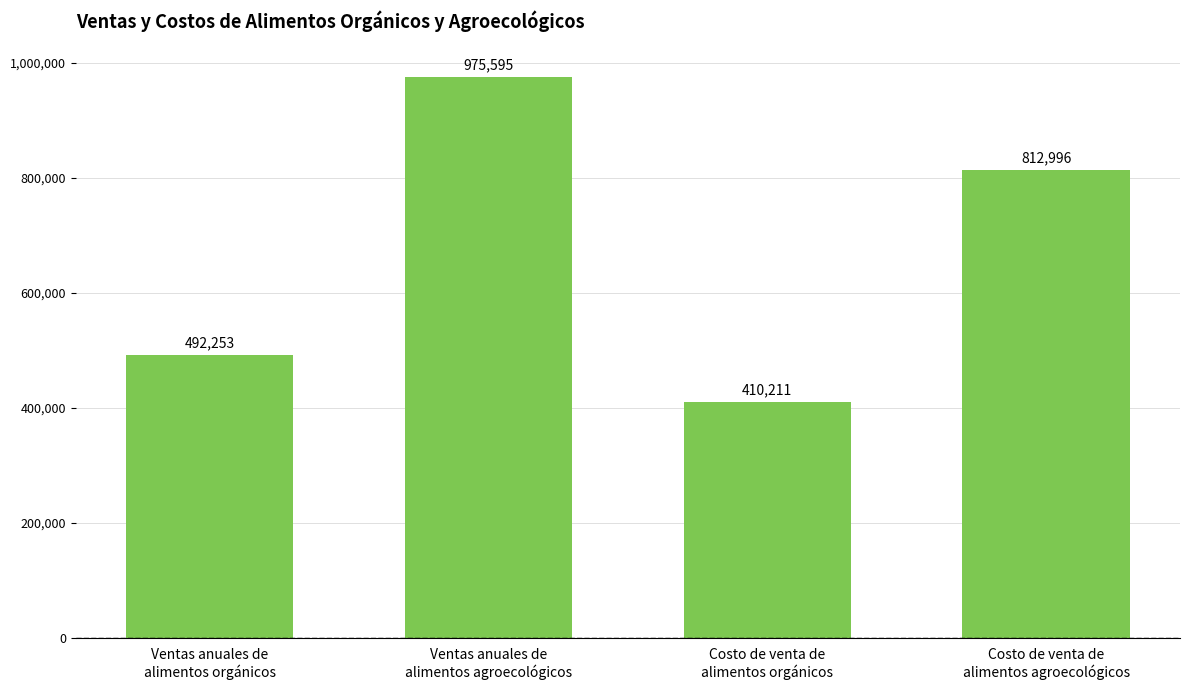

Read the value at Ventas anuales de
alimentos agroecológicos.

975594.8